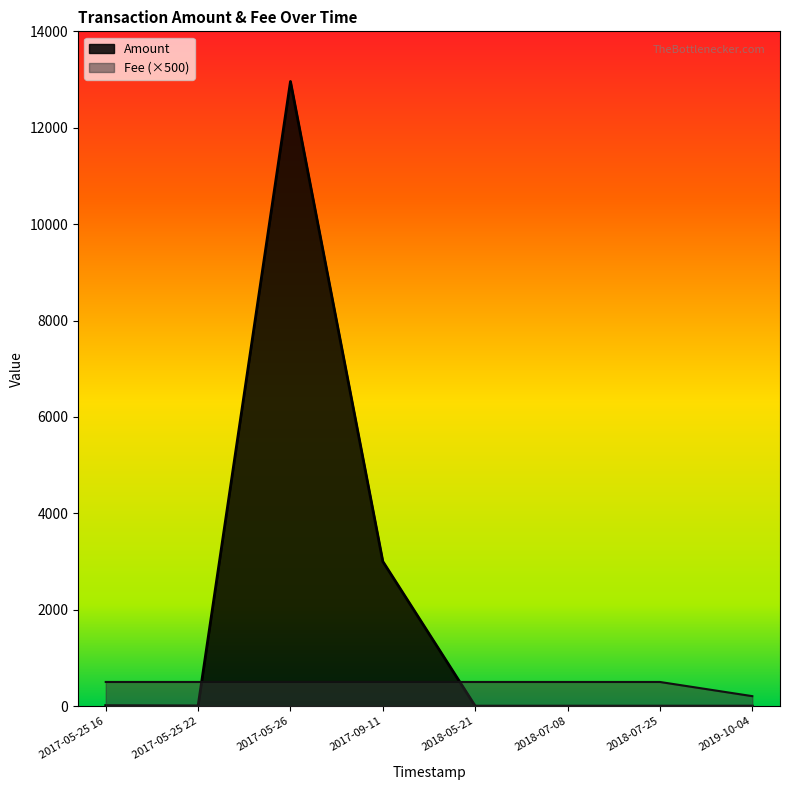

Which series has the largest total across all categories?

Amount